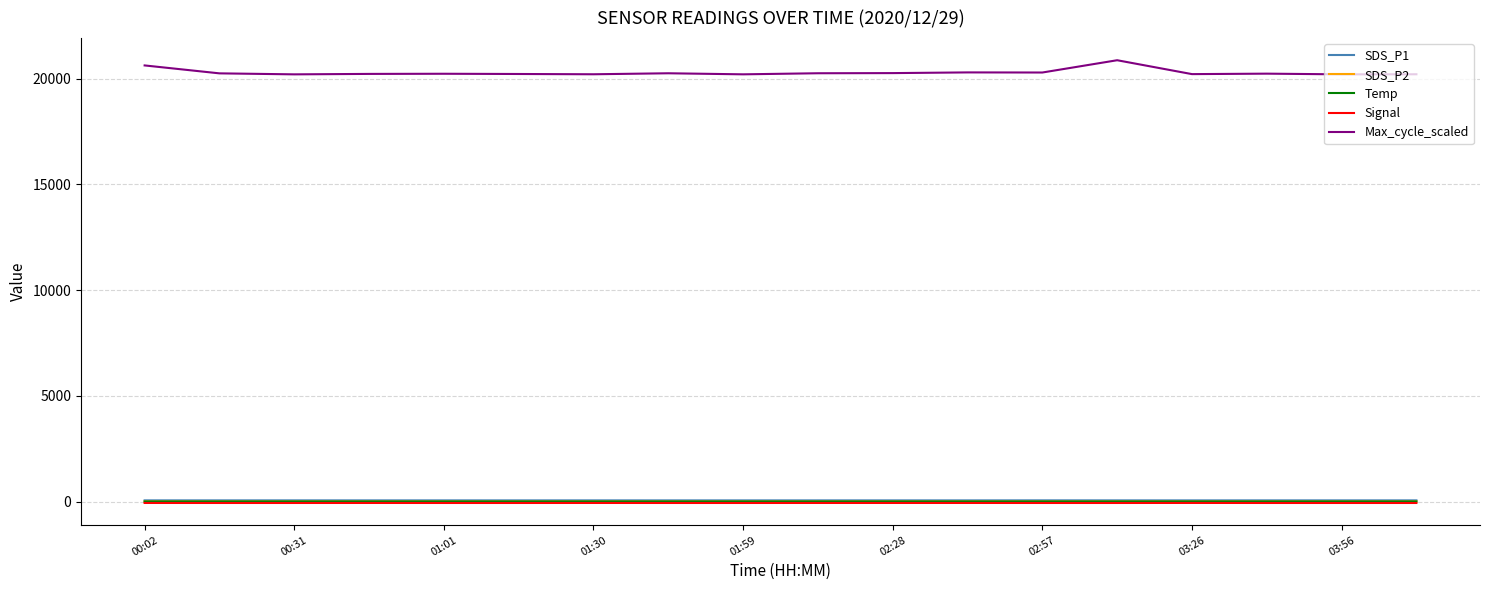

What is the highest value of the Max_cycle_scaled series?

20875.0